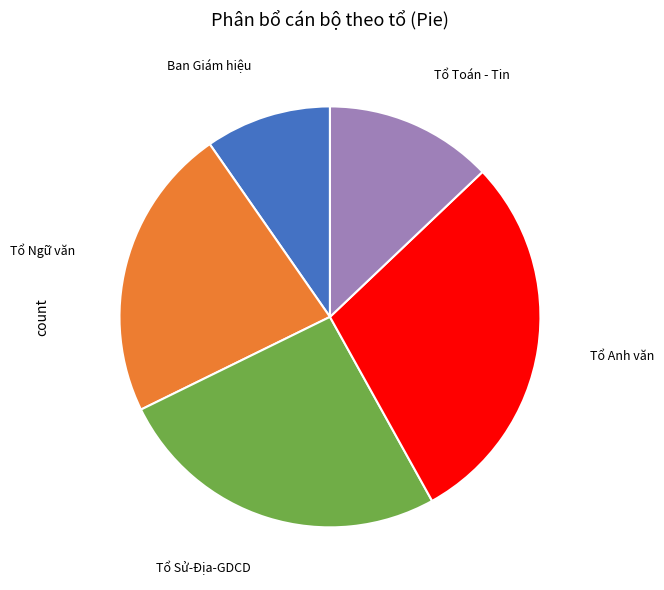

Is there any slice that represents more than half of the pie?

No